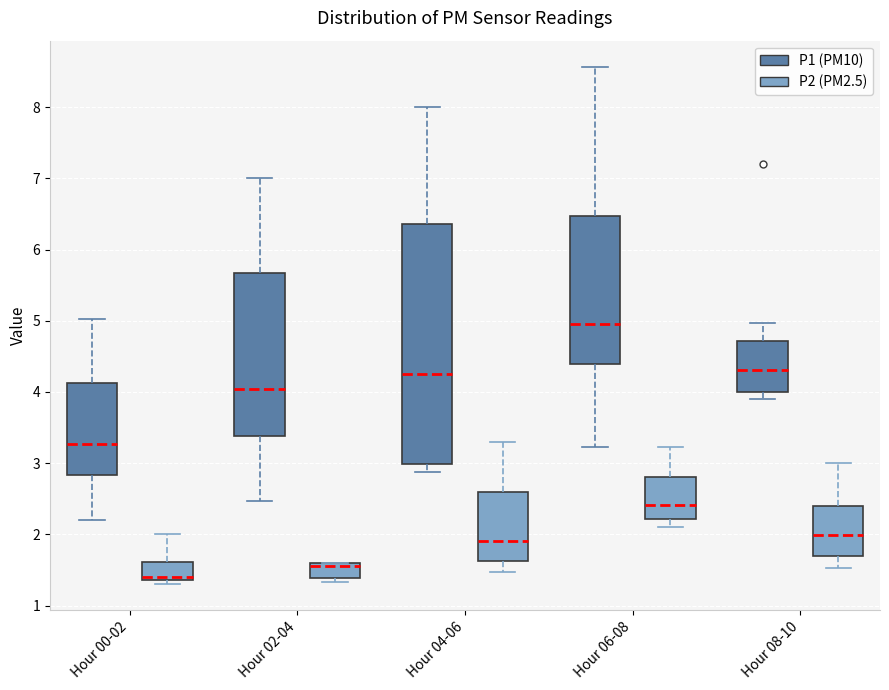

Comparing the boxes themselves (not the whiskers), which one is the tallest?

Hour 04-06 (P1 (PM10))